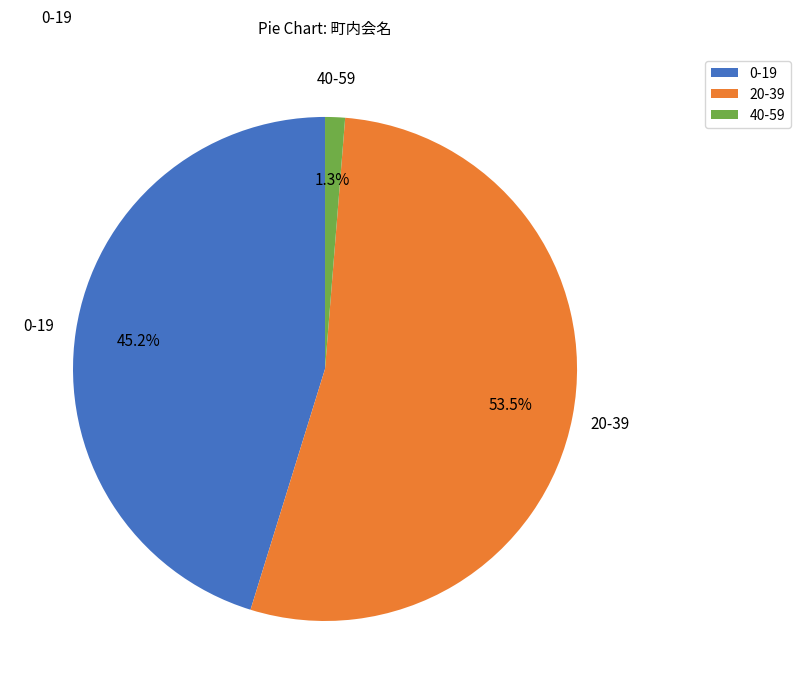

Combined, what portion of the pie is 0-19 and 20-39?

98.7%